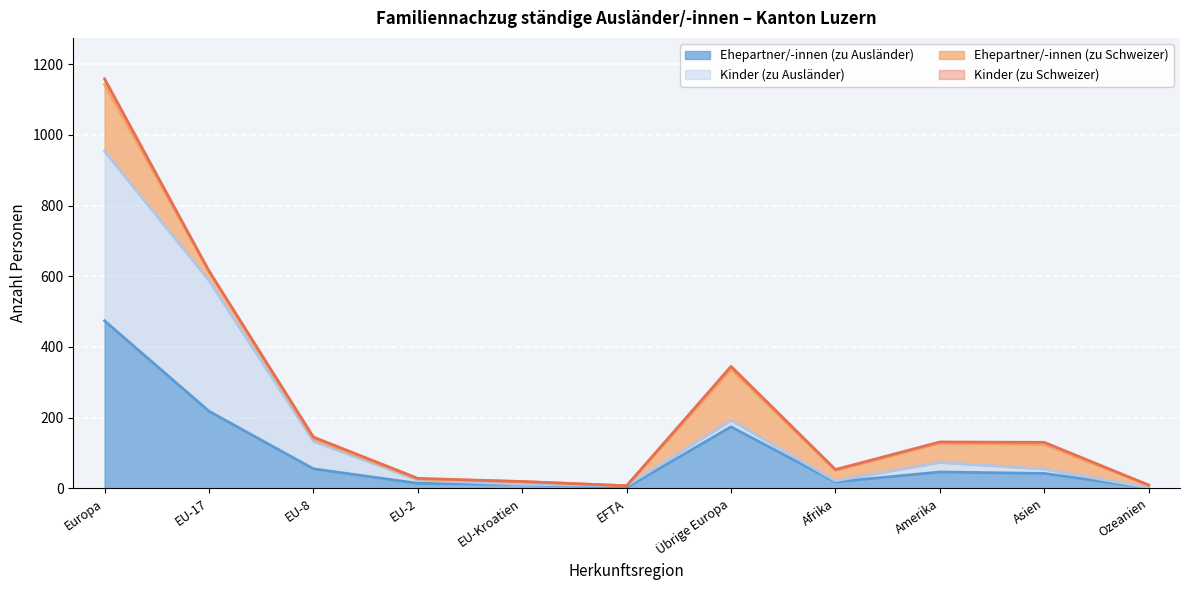

What is the maximum value for Ehepartner/-innen (zu Ausländer)?

474